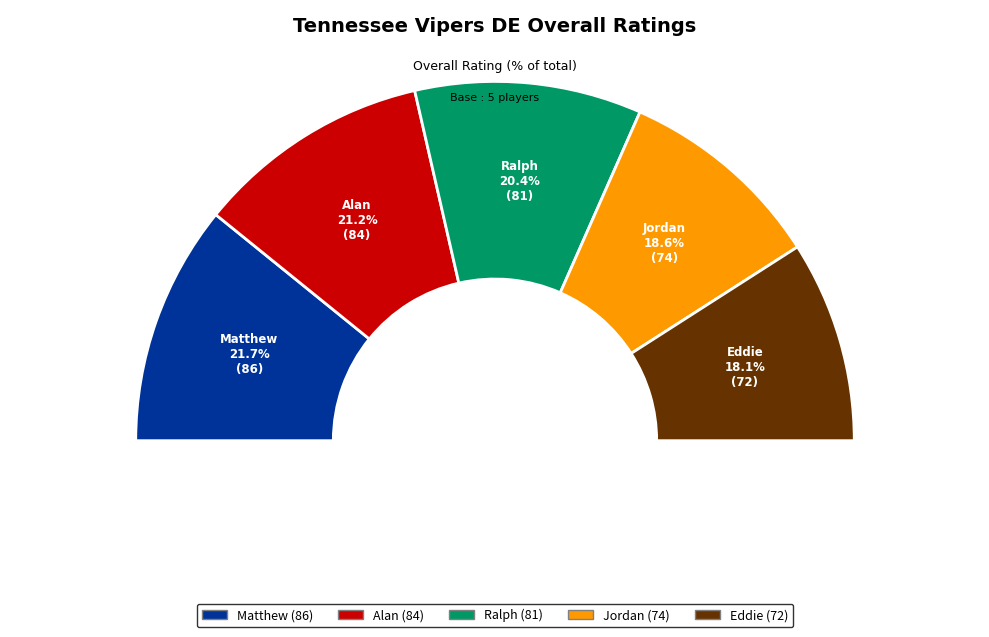

Do Jordan and Eddie together represent more than half of the pie?

No